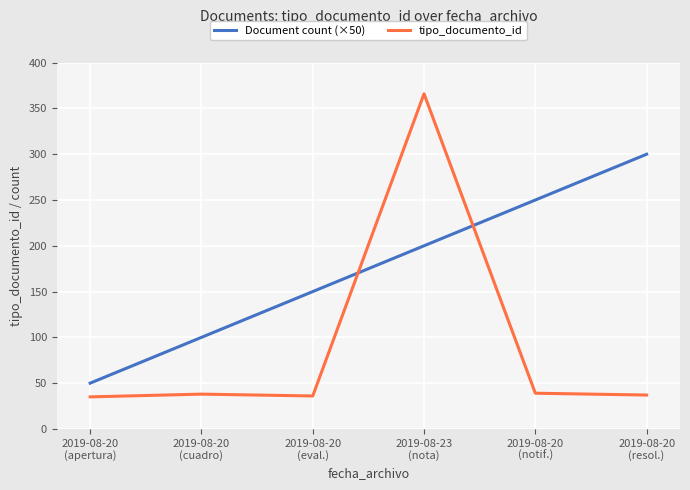

What is the maximum value shown in the chart?

366